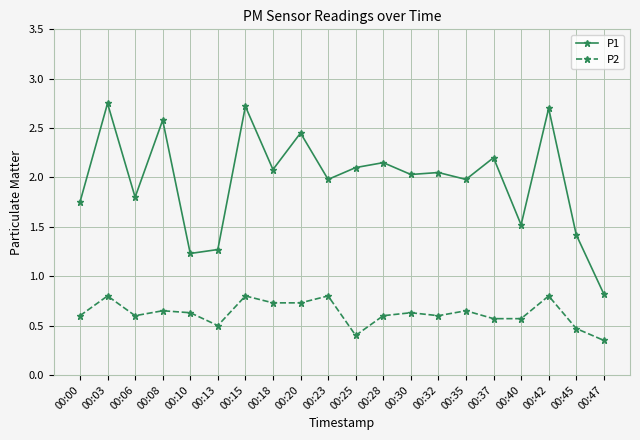

What is the value of the P1 point at the 20th from the left?

0.8